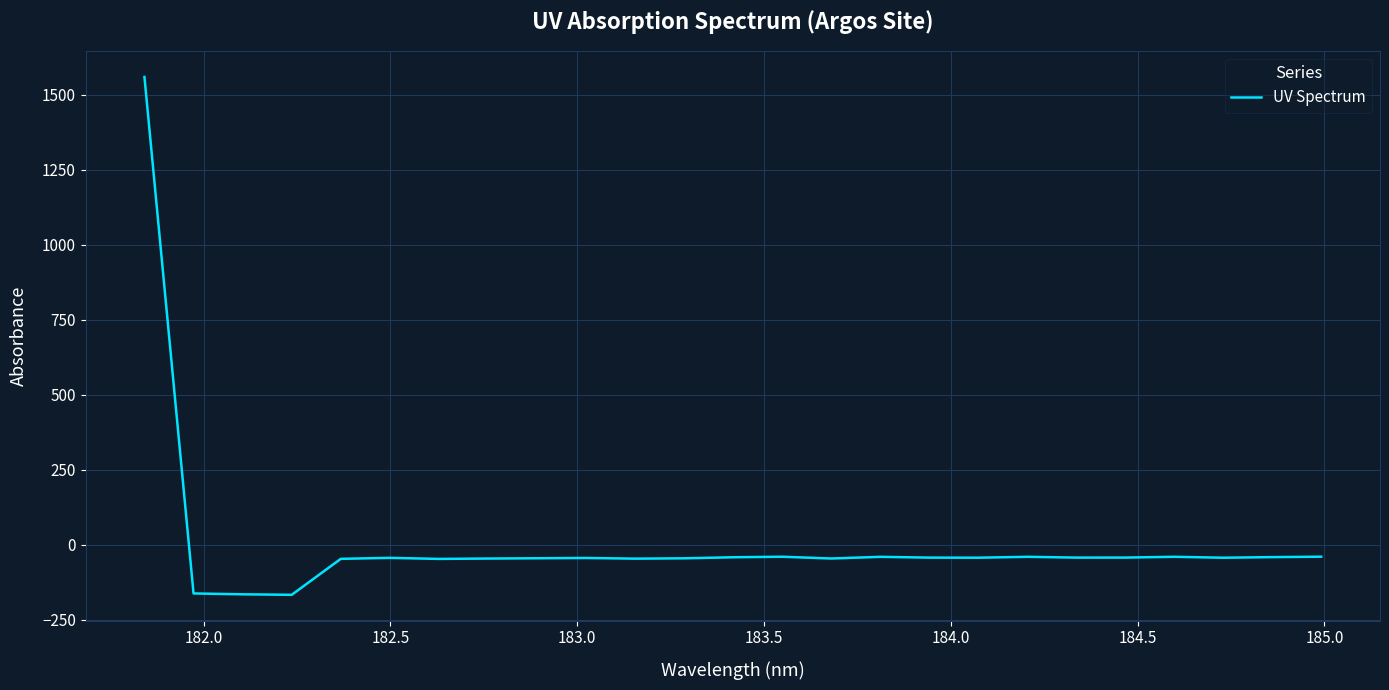

What is the difference between the maximum and minimum values?

1725.3